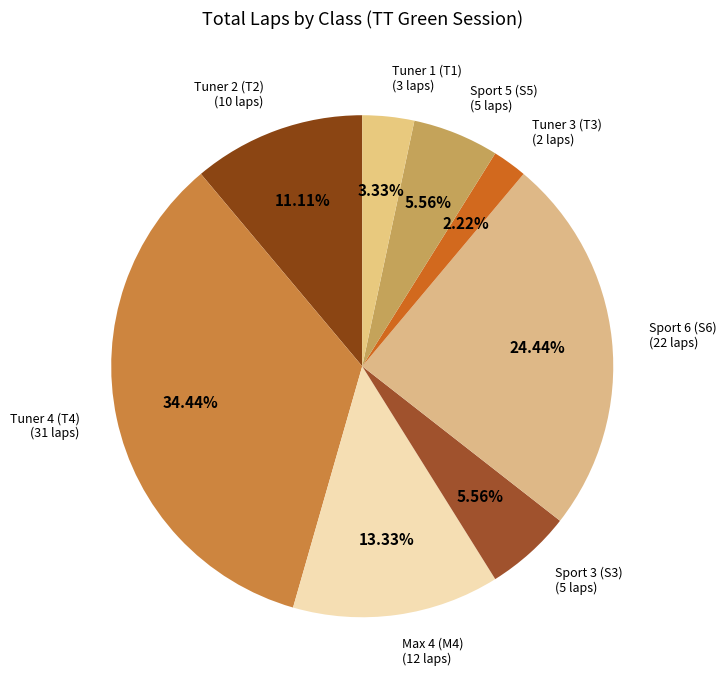

Is the sum of Tuner 3 (T3) and Tuner 4 (T4) greater than half?

No